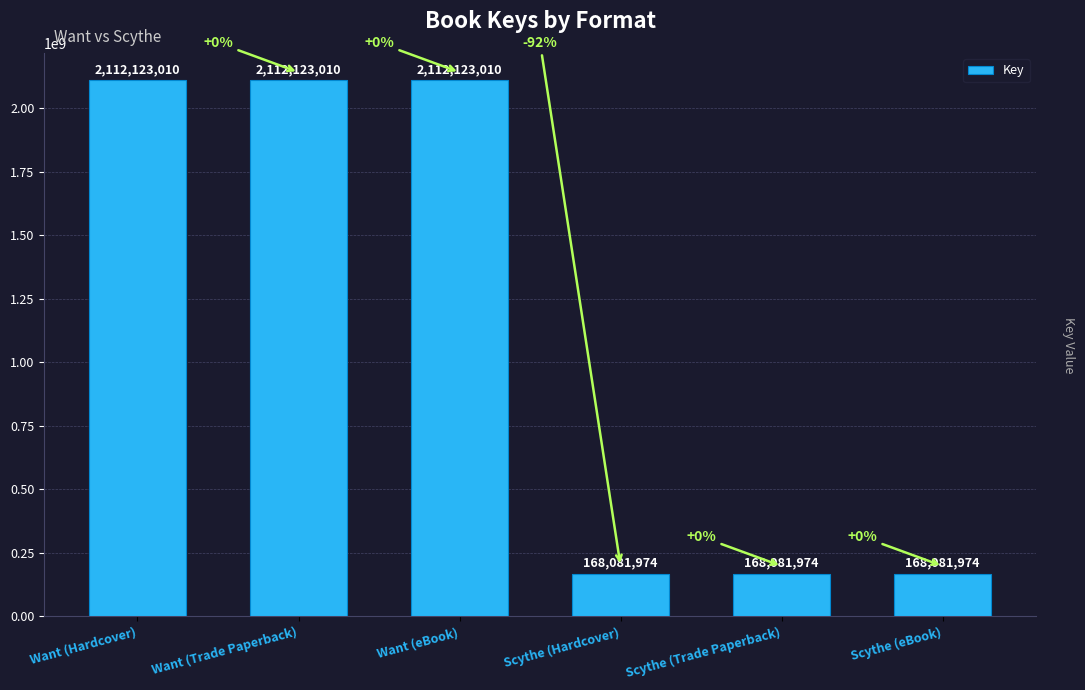

What is the difference between the values at Scythe (Trade Paperback) and Want (Hardcover)?

1944041036